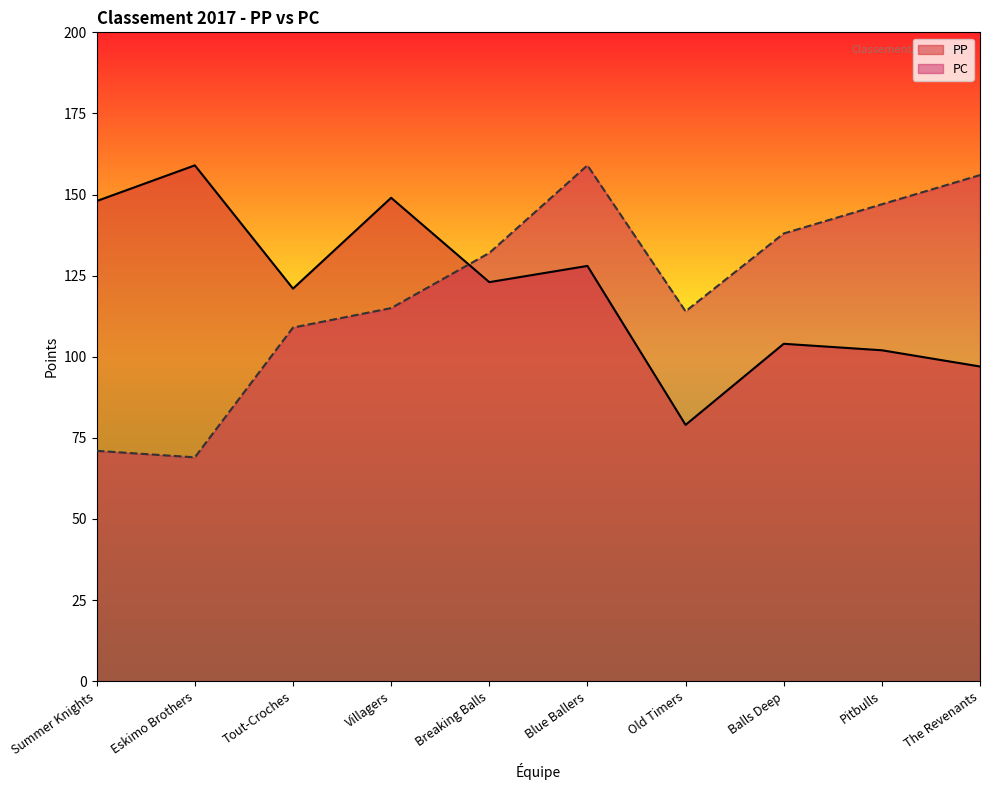

At Villagers, list the series in order from smallest to largest.

PC, PP